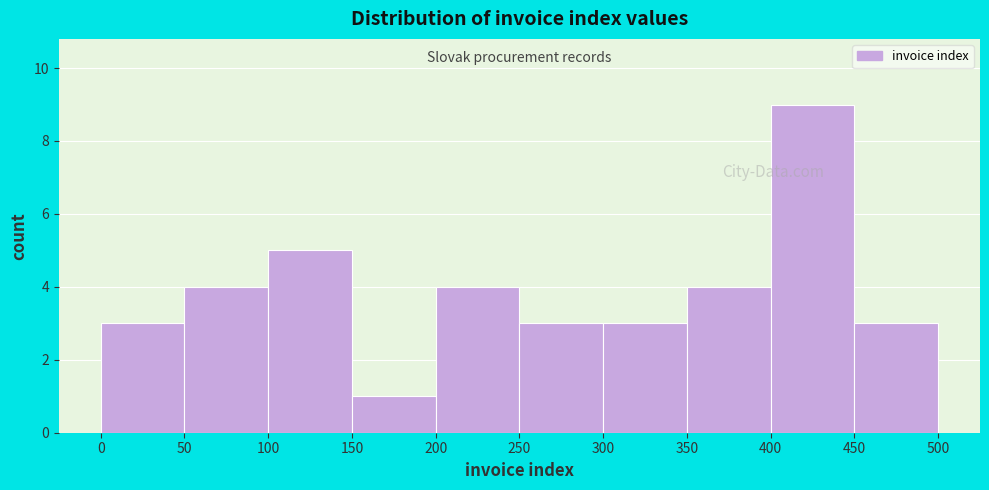

Over which range of the x-axis is the bar tallest?

400 to 450